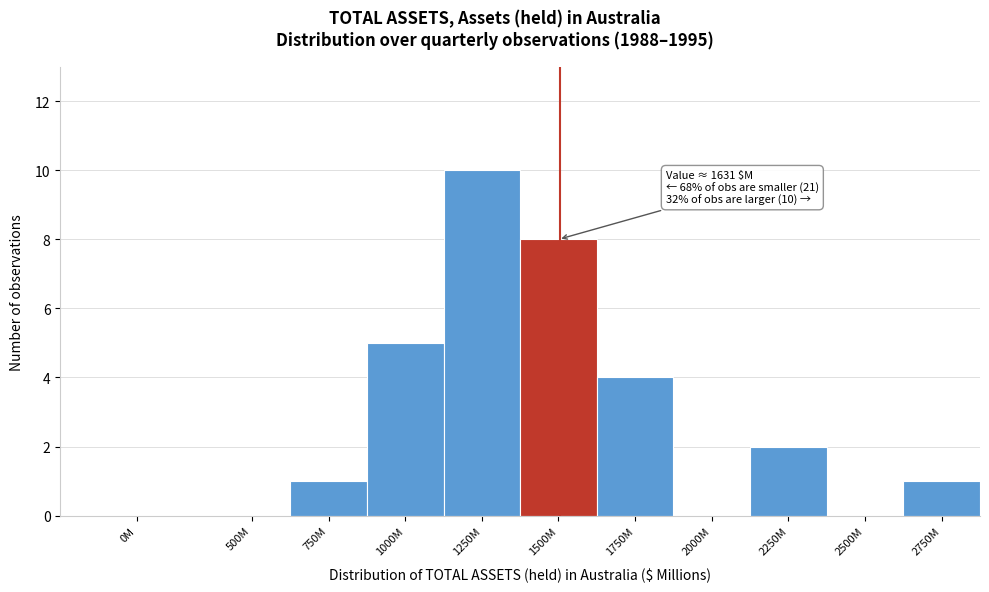

Reading right to left, transcribe all the data shown in this chart.

2750M=1	2500M=0	2250M=2	2000M=0	1750M=4	1500M=8	1250M=10	1000M=5	750M=1	500M=0	0M=0